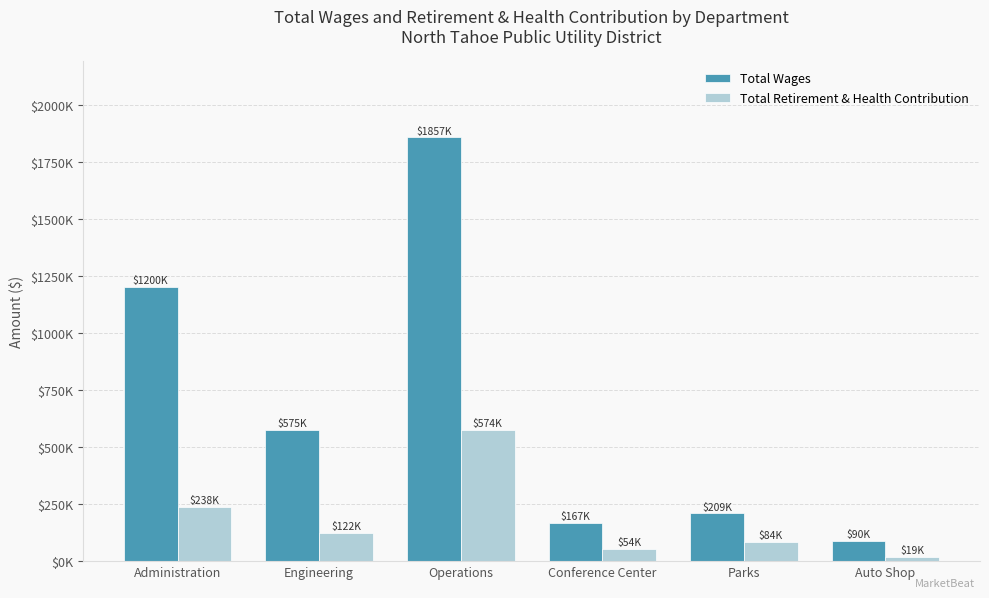

The Total Retirement & Health Contribution series shows 83514 at Parks. True or false?

True